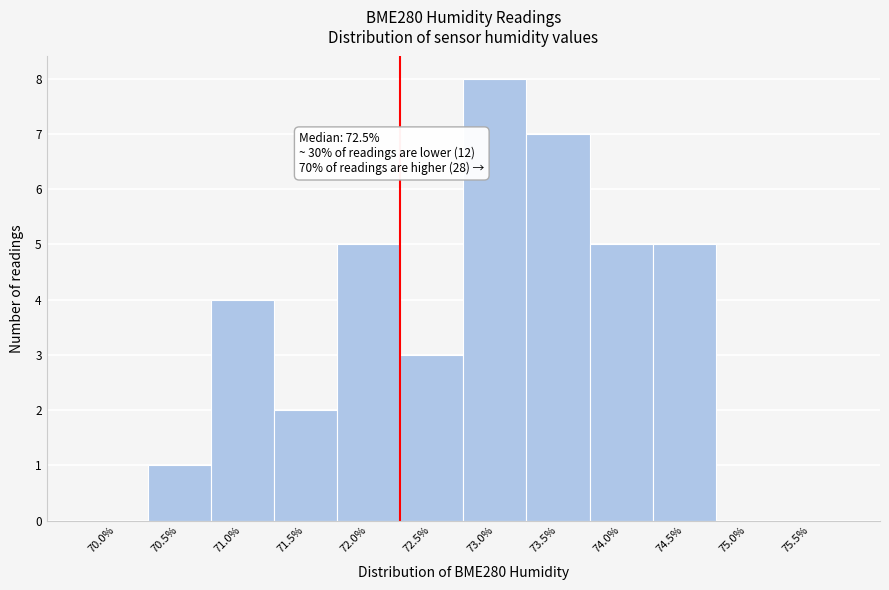

Reading left to right, extract all data points from this chart.

70.0%=0	70.5%=1	71.0%=4	71.5%=2	72.0%=5	72.5%=3	73.0%=8	73.5%=7	74.0%=5	74.5%=5	75.0%=0	75.5%=0